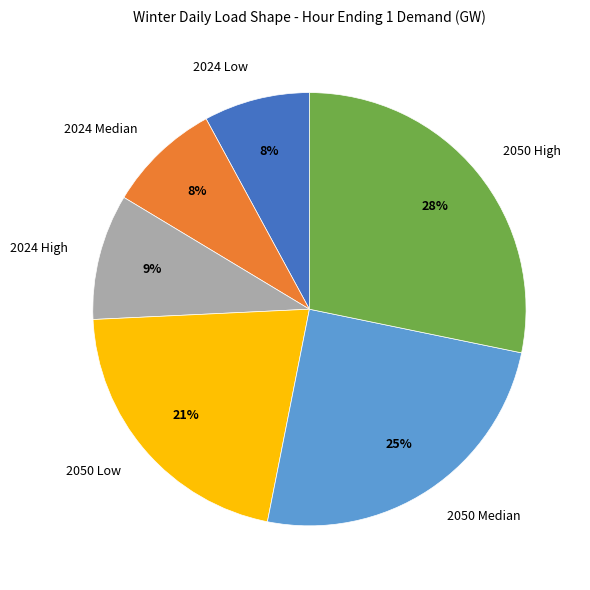

Between 2024 Median and 2050 High, which is larger?

2050 High